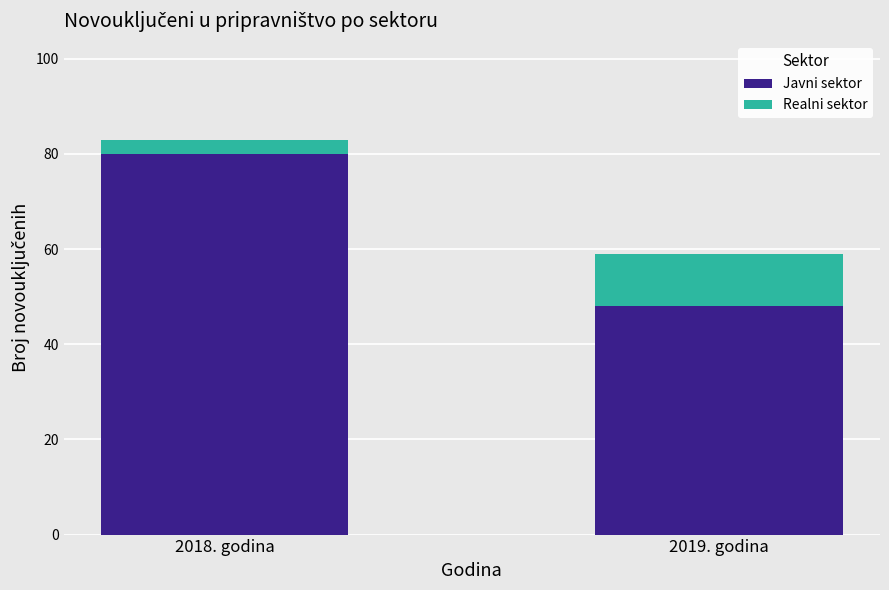

How many series are shown in this chart?

2